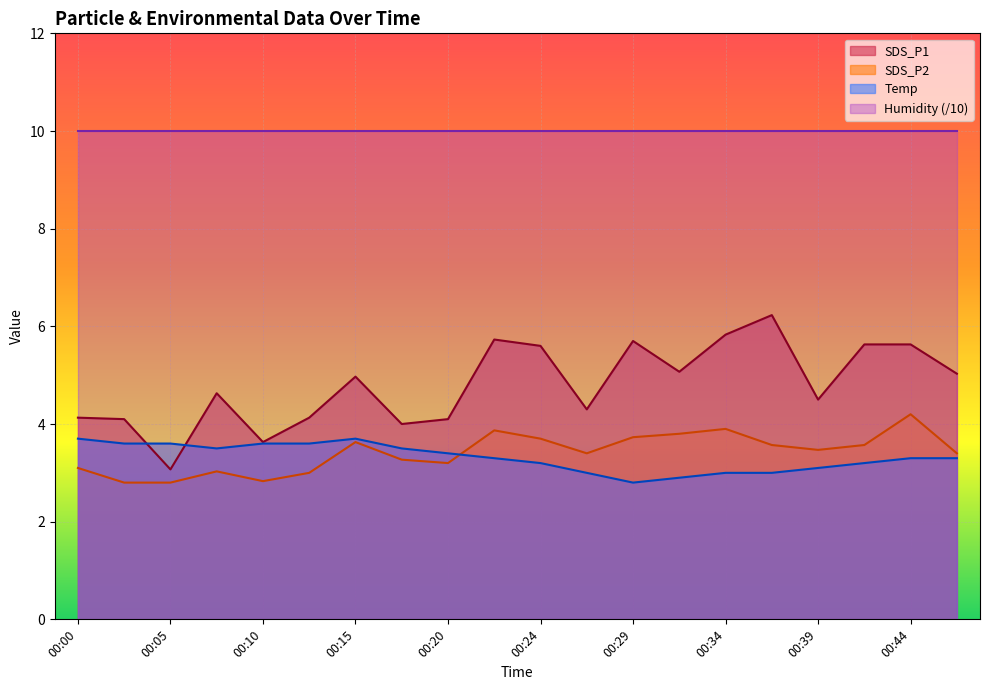

How many series are shown in this chart?

4